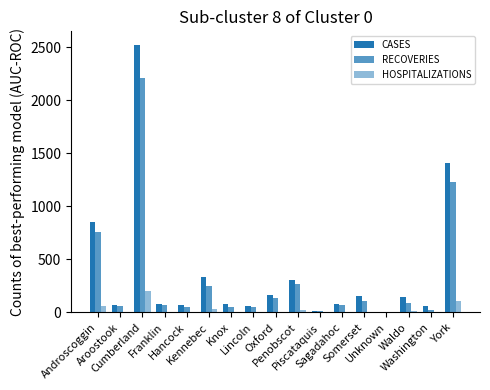

Count the number of categories in the chart.

17